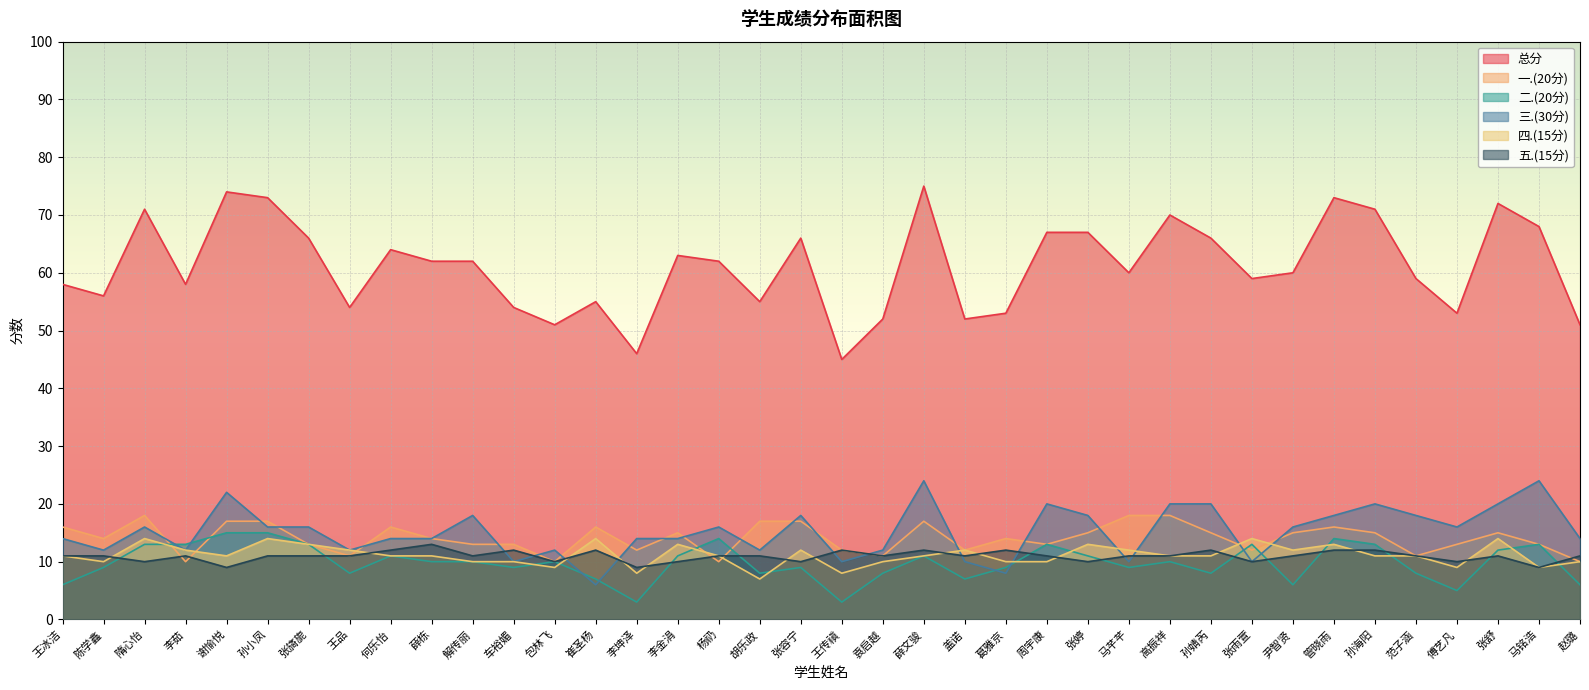

Count the number of categories in the chart.

38